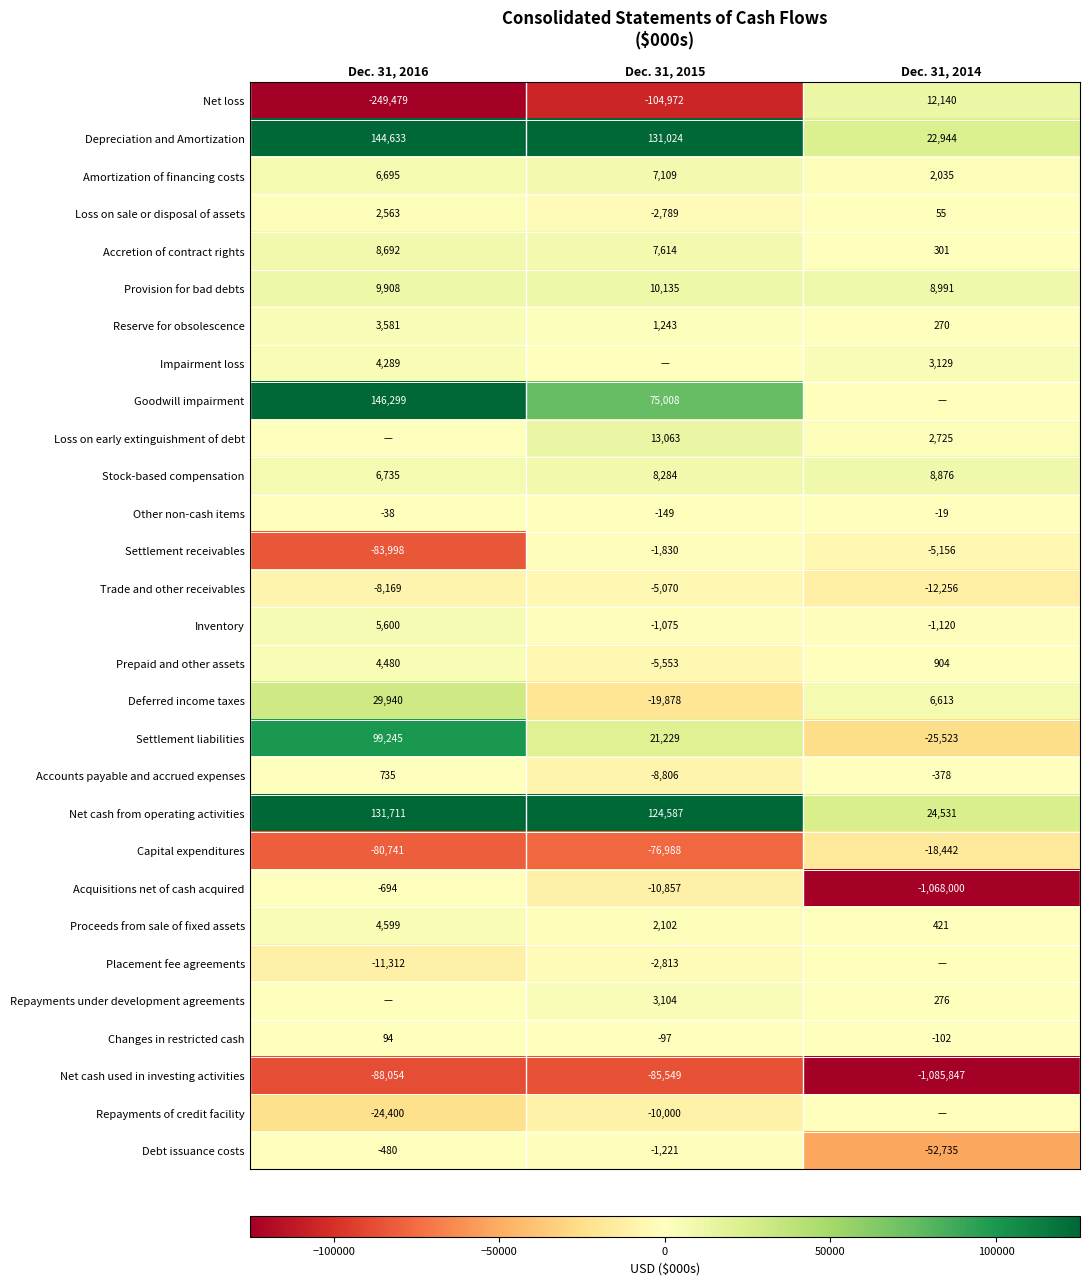

What is the sum of the Trade and other receivables values at Dec. 31, 2016 and Dec. 31, 2015?

-13239